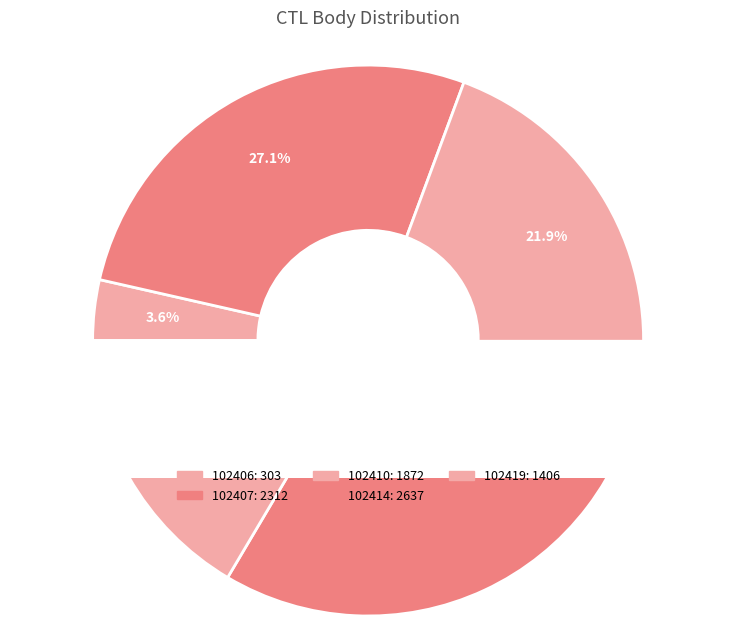

Does any single category account for the majority?

No